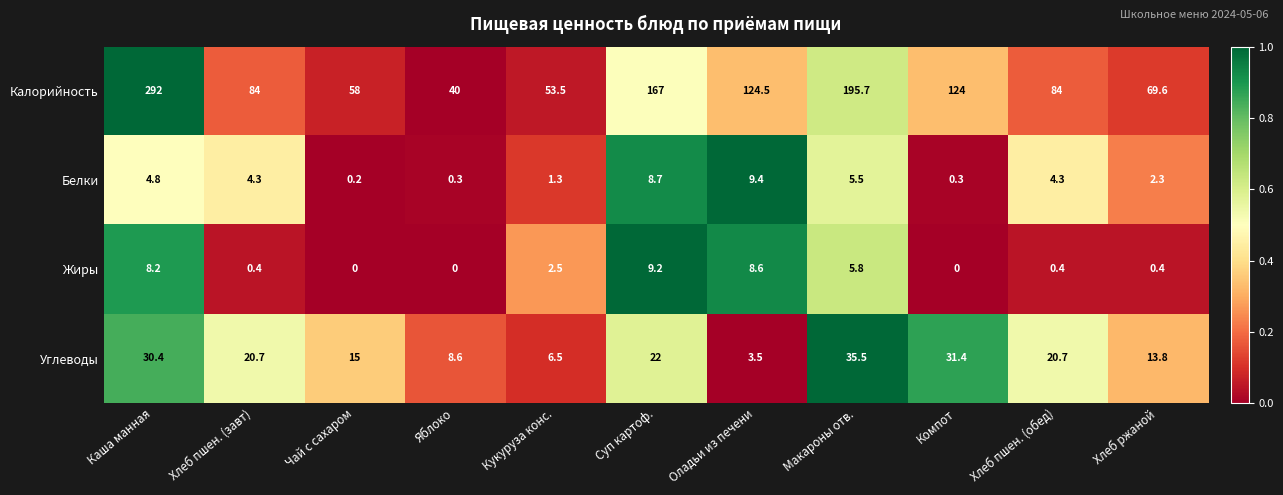

Which series changed the most between Чай с сахаром and Макароны отв.?

Калорийность